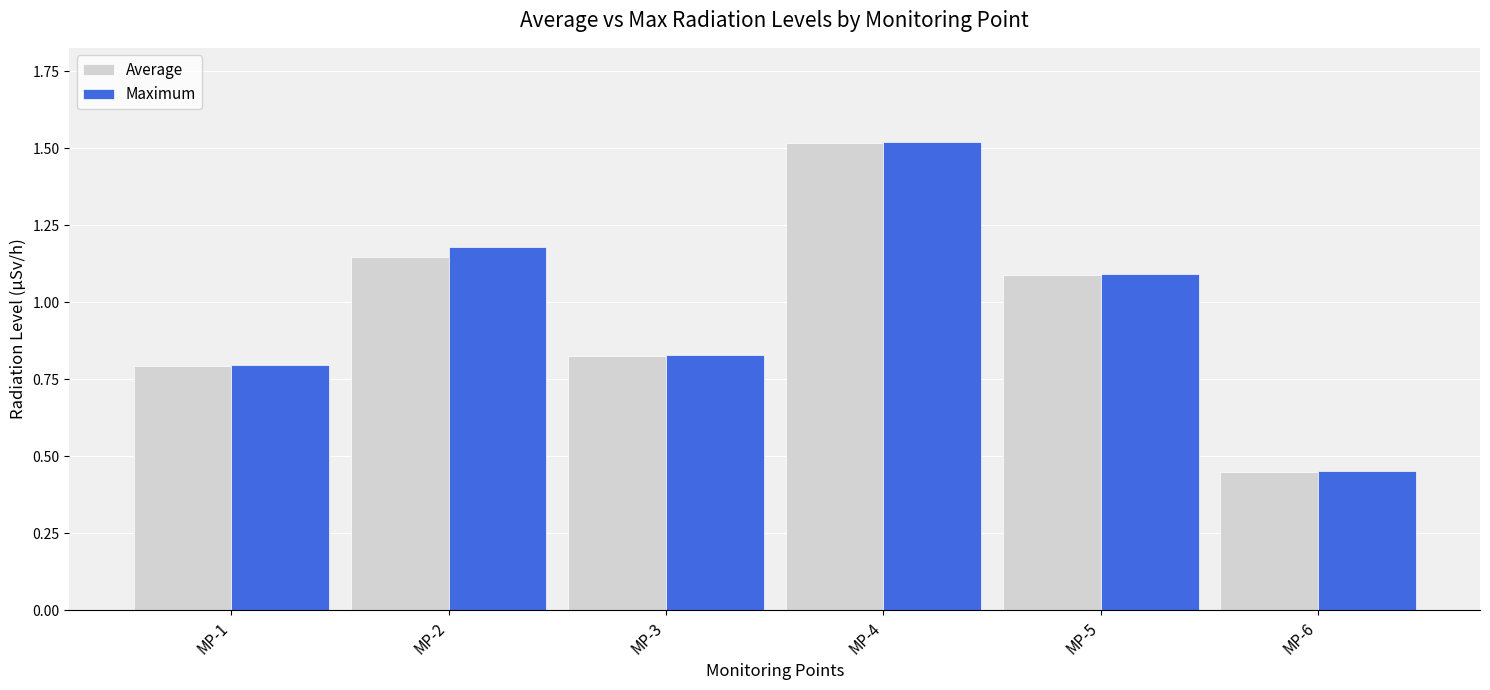

The value of Average at MP-4 is 2.7. True or false?

False